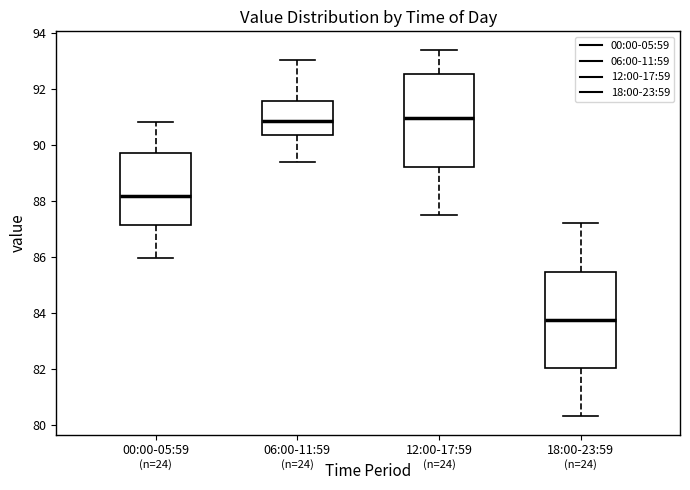

Where is the lower edge of the box for 18:00-23:59 on the y-axis? The values are not printed on the chart, so give them approximately, as read against the axis.

82.0